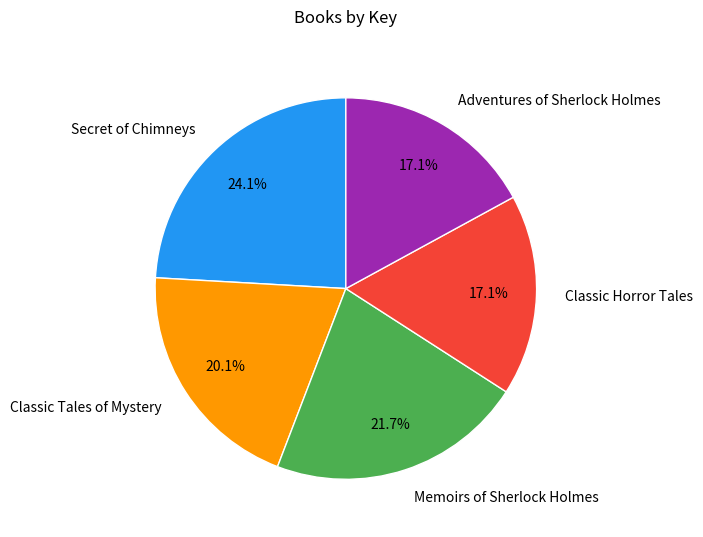

Between Secret of Chimneys and Memoirs of Sherlock Holmes, which is larger?

Secret of Chimneys